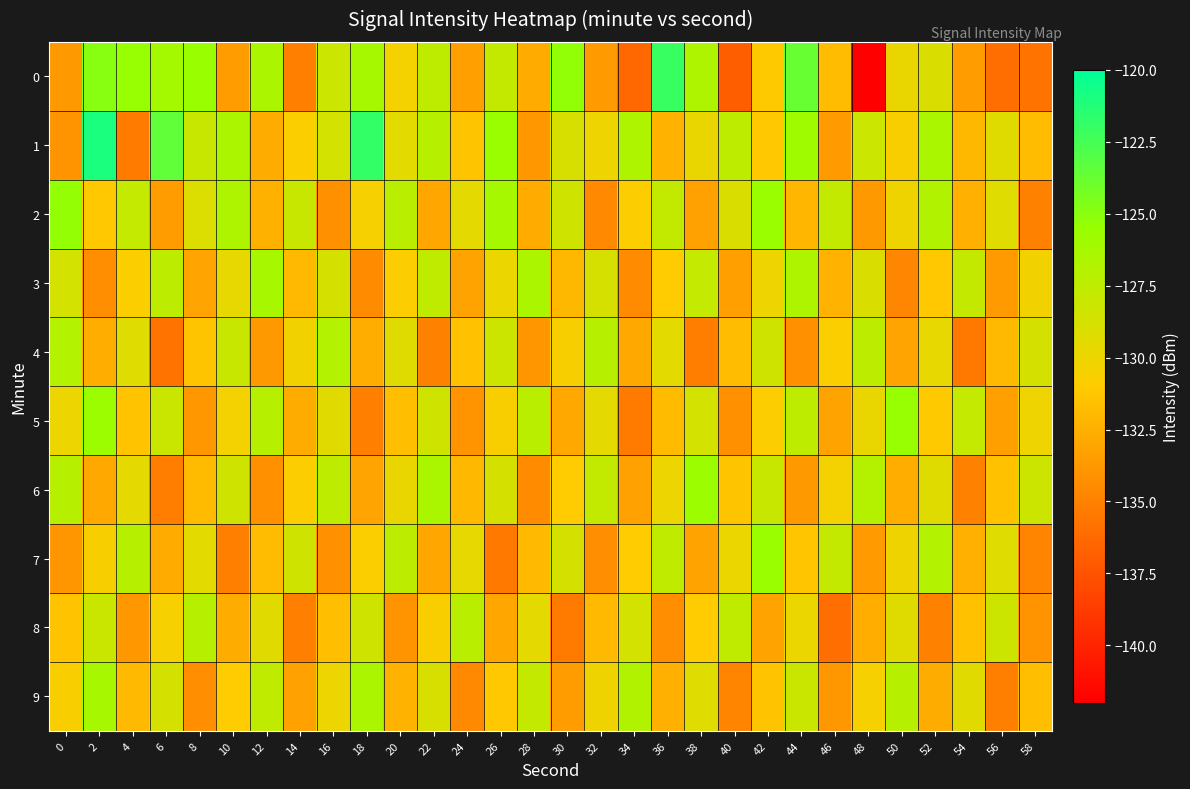

Which label corresponds to the largest value in the chart?

2